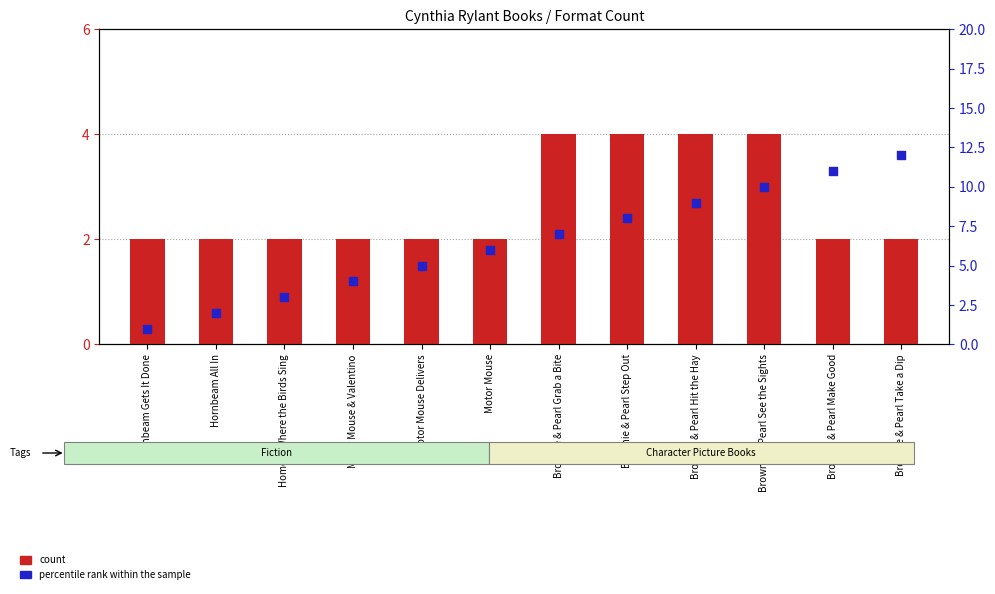

What are all the series names shown in the legend?

count, percentile rank within the sample